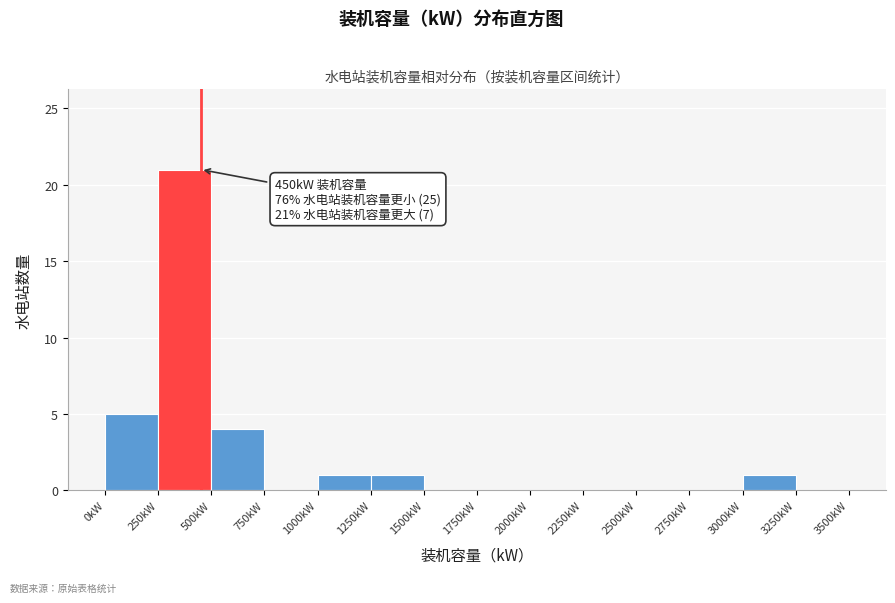

Which range on the x-axis has the tallest bar?

250 to 500